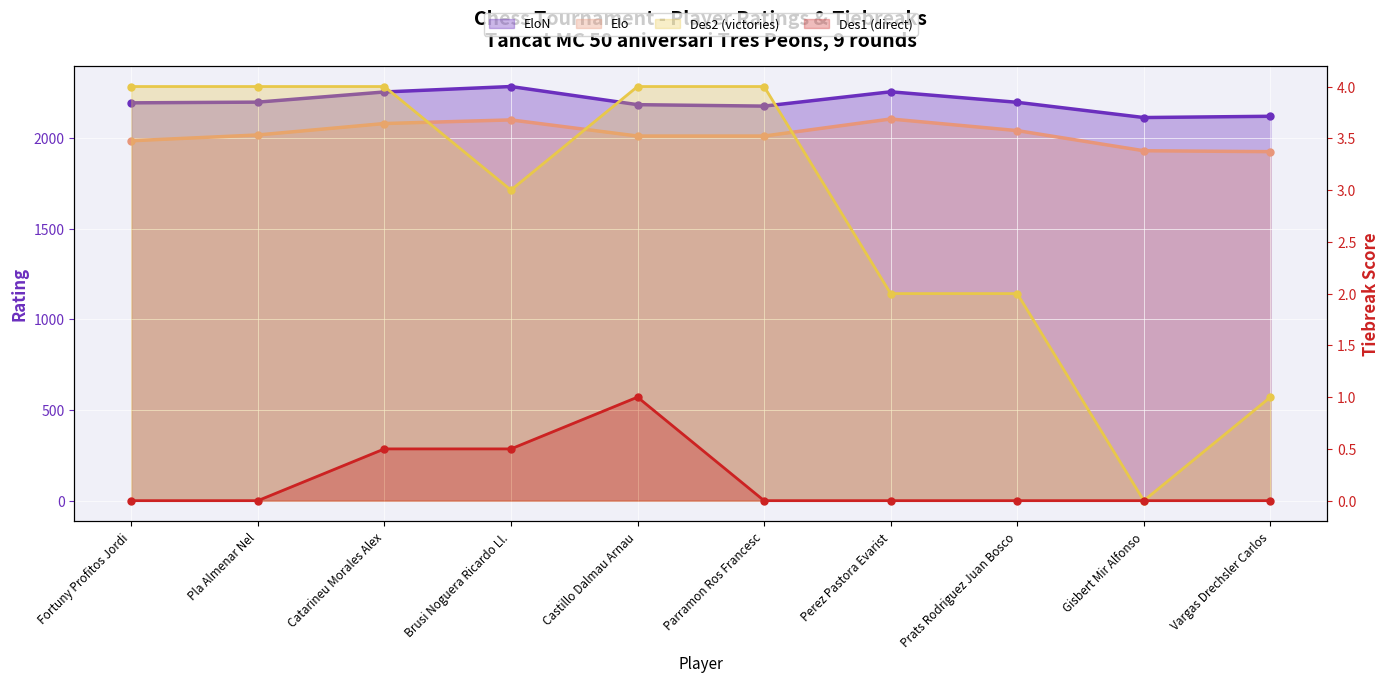

Reading left to right, list all the values displayed in this chart.

EloN: Fortuny Profitos Jordi=2193.0	Pla Almenar Nel=2197.0	Catarineu Morales Alex=2253.0	Brusi Noguera Ricardo Ll.=2283.0	Castillo Dalmau Arnau=2183.0	Parramon Ros Francesc=2175.0	Perez Pastora Evarist=2254.0	Prats Rodriguez Juan Bosco=2196.0	Gisbert Mir Alfonso=2112.0	Vargas Drechsler Carlos=2119.0
Elo: Fortuny Profitos Jordi=1984.0	Pla Almenar Nel=2016.0	Catarineu Morales Alex=2079.0	Brusi Noguera Ricardo Ll.=2099.0	Castillo Dalmau Arnau=2010.0	Parramon Ros Francesc=2010.0	Perez Pastora Evarist=2104.0	Prats Rodriguez Juan Bosco=2040.0	Gisbert Mir Alfonso=1929.0	Vargas Drechsler Carlos=1924.0
Des2: Fortuny Profitos Jordi=4.0	Pla Almenar Nel=4.0	Catarineu Morales Alex=4.0	Brusi Noguera Ricardo Ll.=3.0	Castillo Dalmau Arnau=4.0	Parramon Ros Francesc=4.0	Perez Pastora Evarist=2.0	Prats Rodriguez Juan Bosco=2.0	Gisbert Mir Alfonso=0.0	Vargas Drechsler Carlos=1.0
Des1: Fortuny Profitos Jordi=0.0	Pla Almenar Nel=0.0	Catarineu Morales Alex=0.5	Brusi Noguera Ricardo Ll.=0.5	Castillo Dalmau Arnau=1.0	Parramon Ros Francesc=0.0	Perez Pastora Evarist=0.0	Prats Rodriguez Juan Bosco=0.0	Gisbert Mir Alfonso=0.0	Vargas Drechsler Carlos=0.0